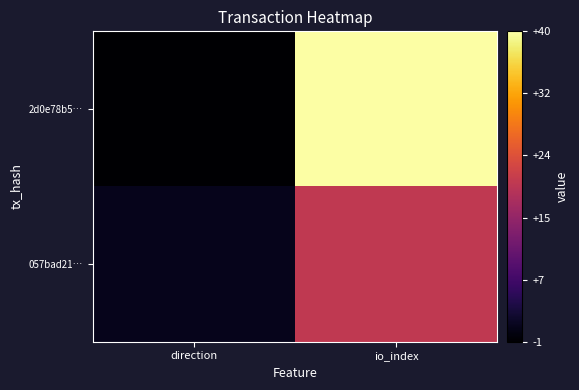

Rank the series at direction from highest to lowest value.

057bad21…, 2d0e78b5…